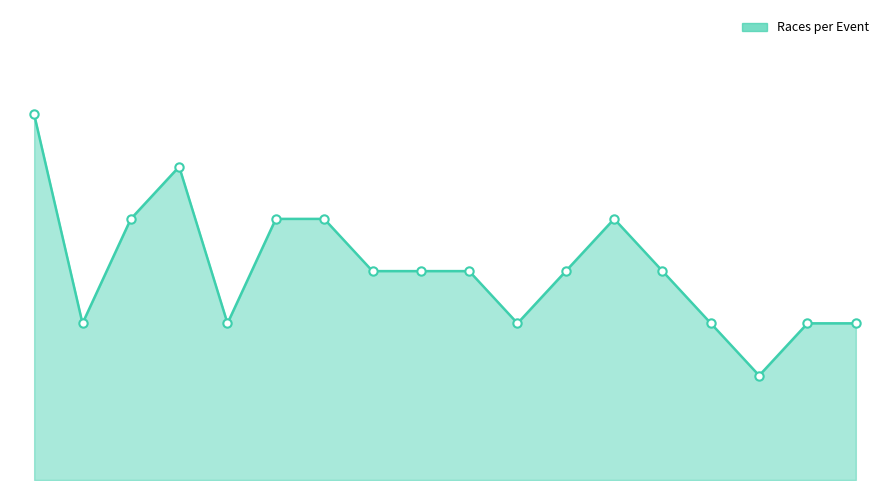

At which label is the value closest to 4?

Girls U16 single